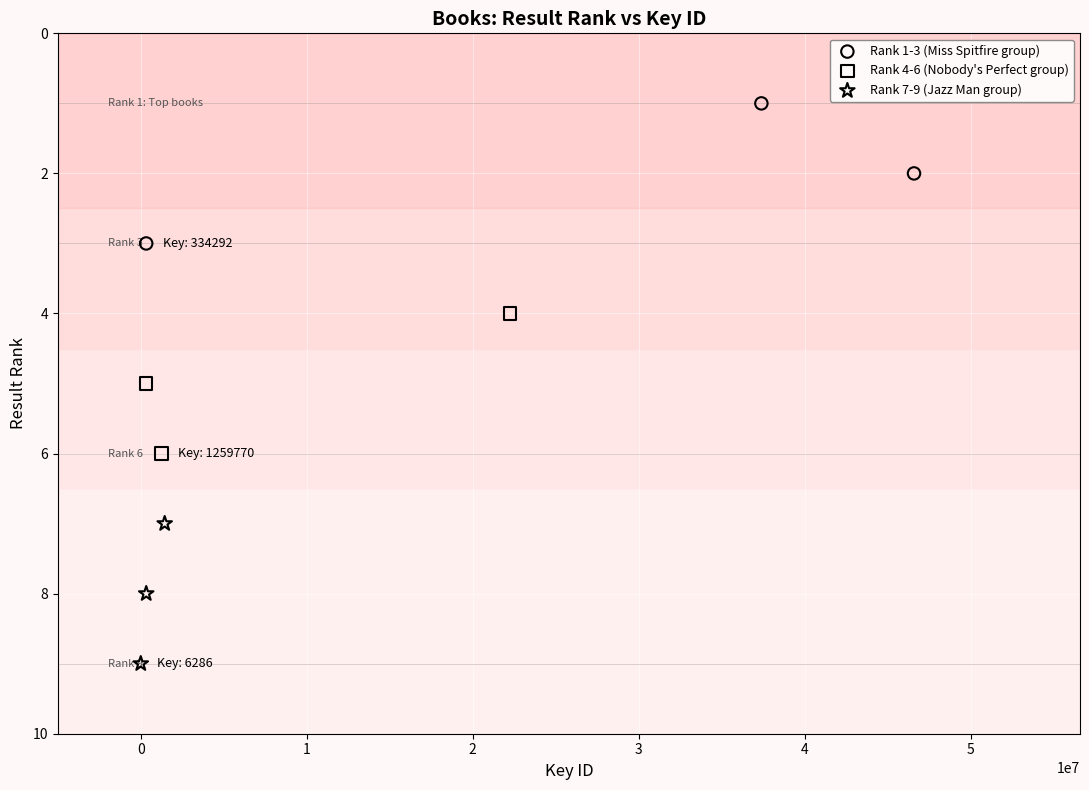

Which series contains the highest Y value?

Rank 7-9 (Jazz Man group)